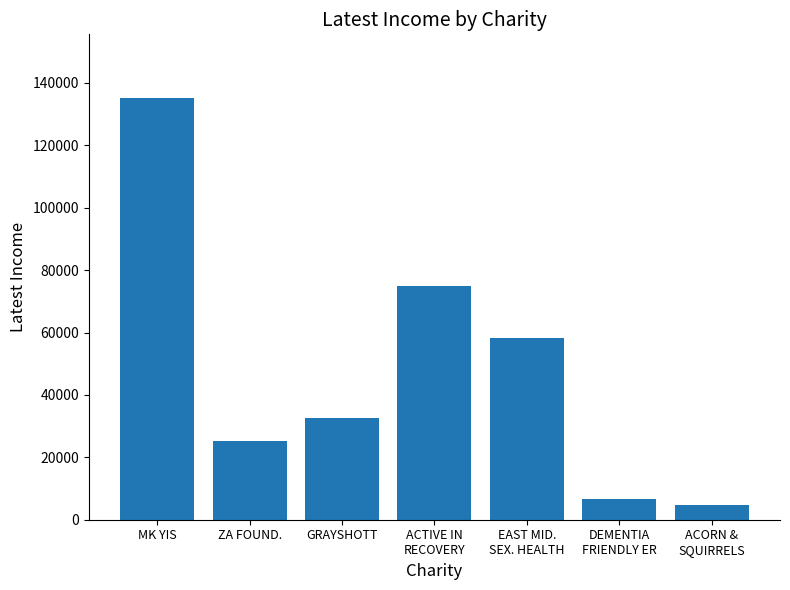

What is the approximate value at ACTIVE IN
RECOVERY?

74900